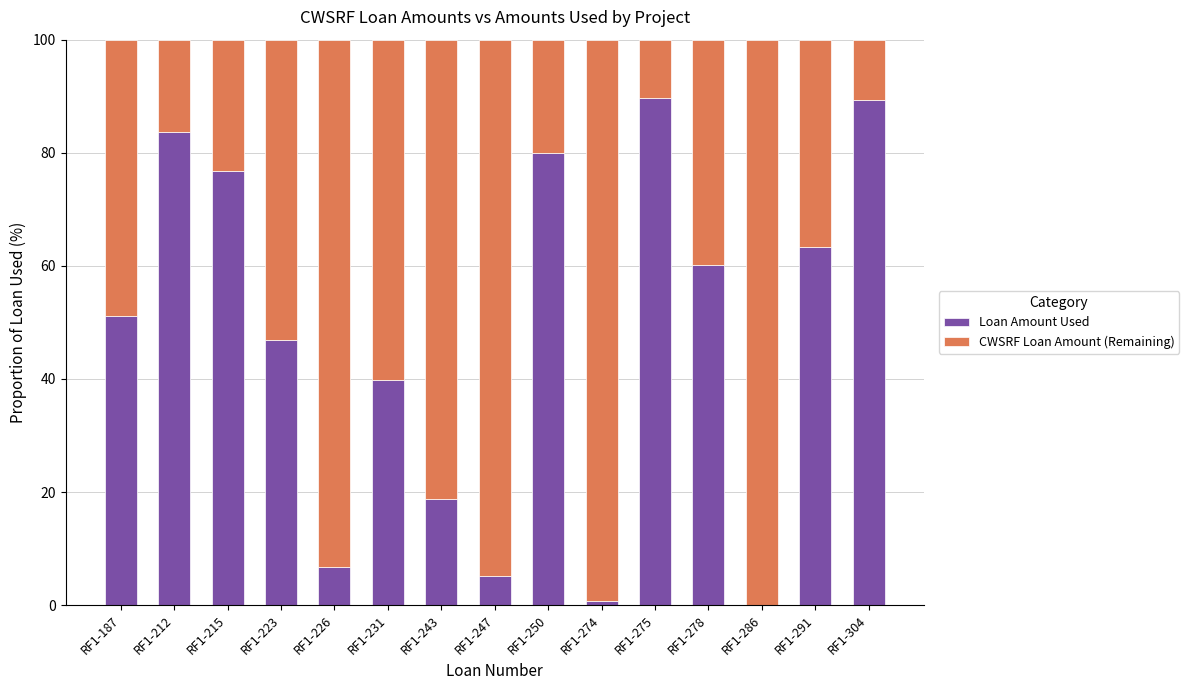

What is the highest value of the Loan Amount Used series?

89.7